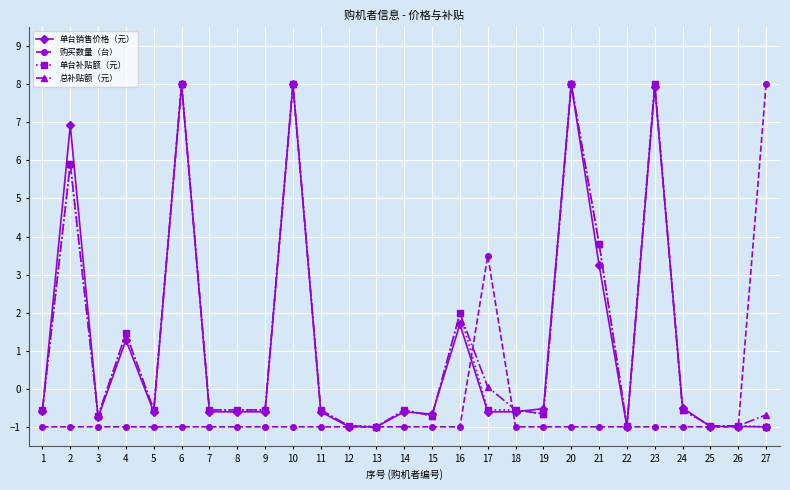

The 购买数量（台） series shows -1.0 at 6. True or false?

True